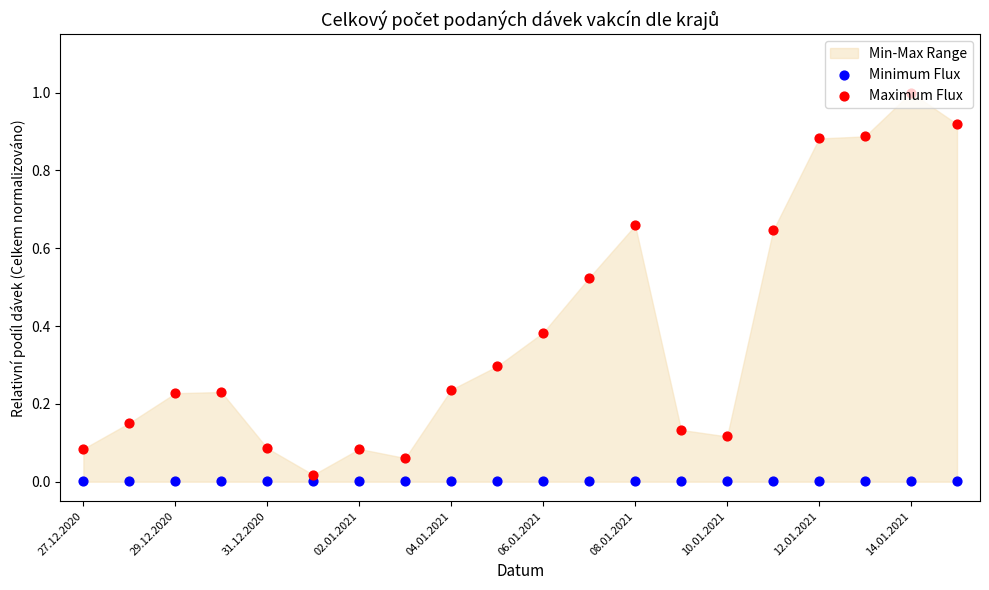

Which series reaches the minimum Y coordinate?

Minimum Flux